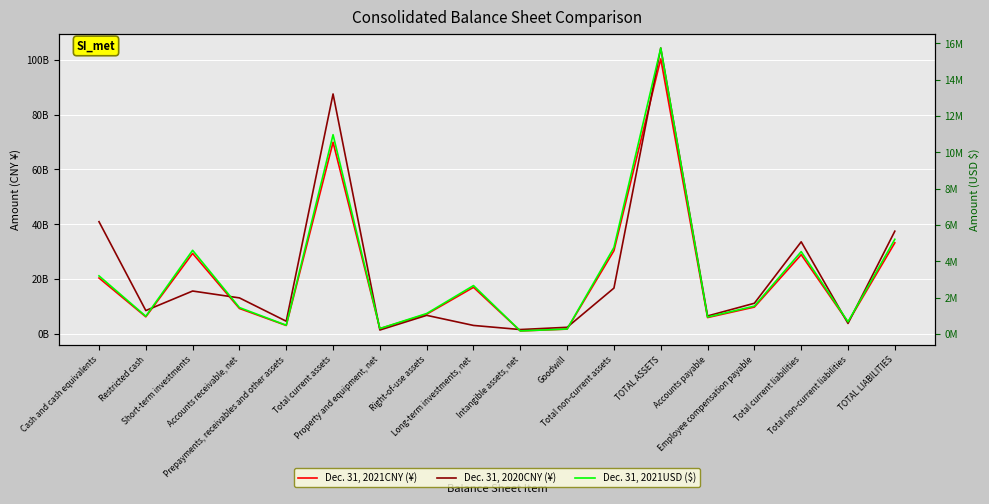

What is the minimum value shown in the chart?

179091